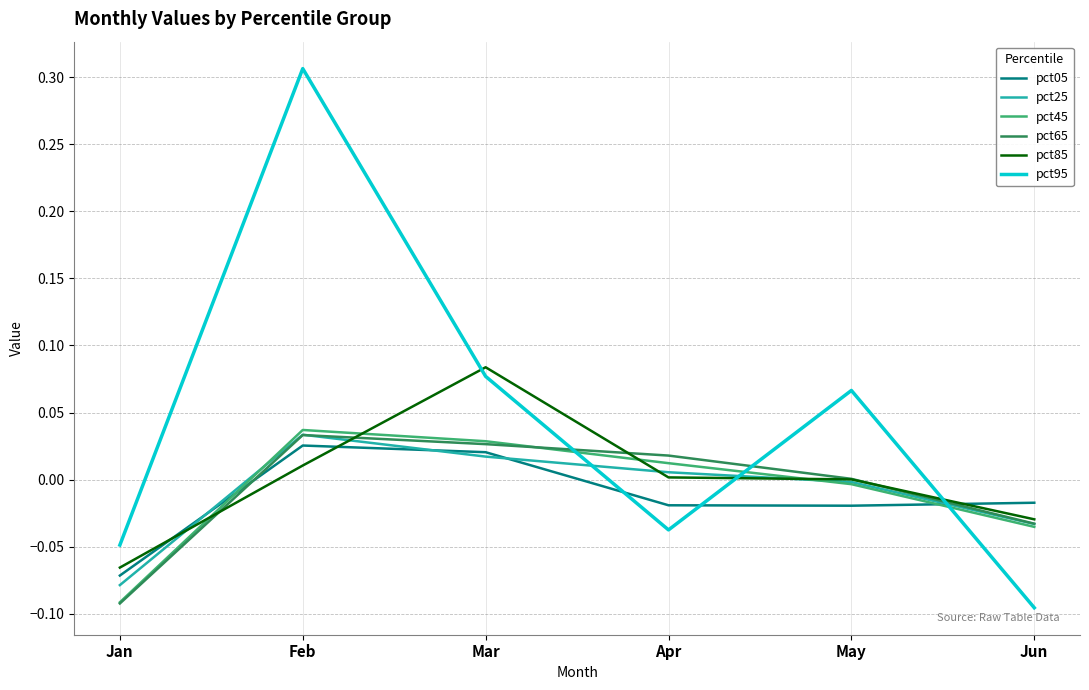

Count the number of categories in the chart.

6